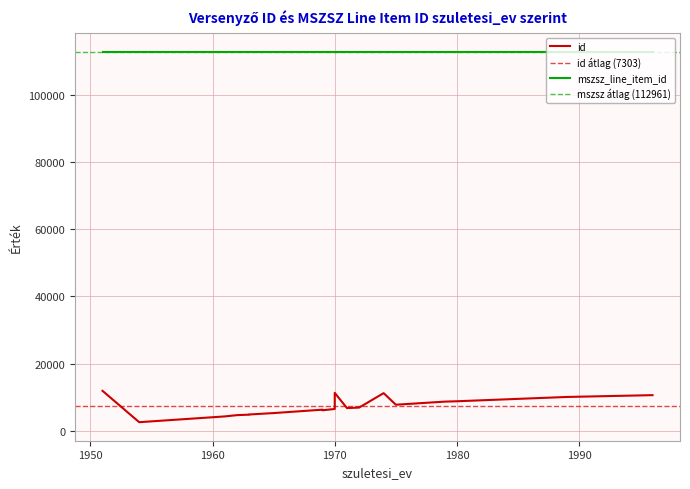

What is the difference between the id values at 1963 and 1972?

2101